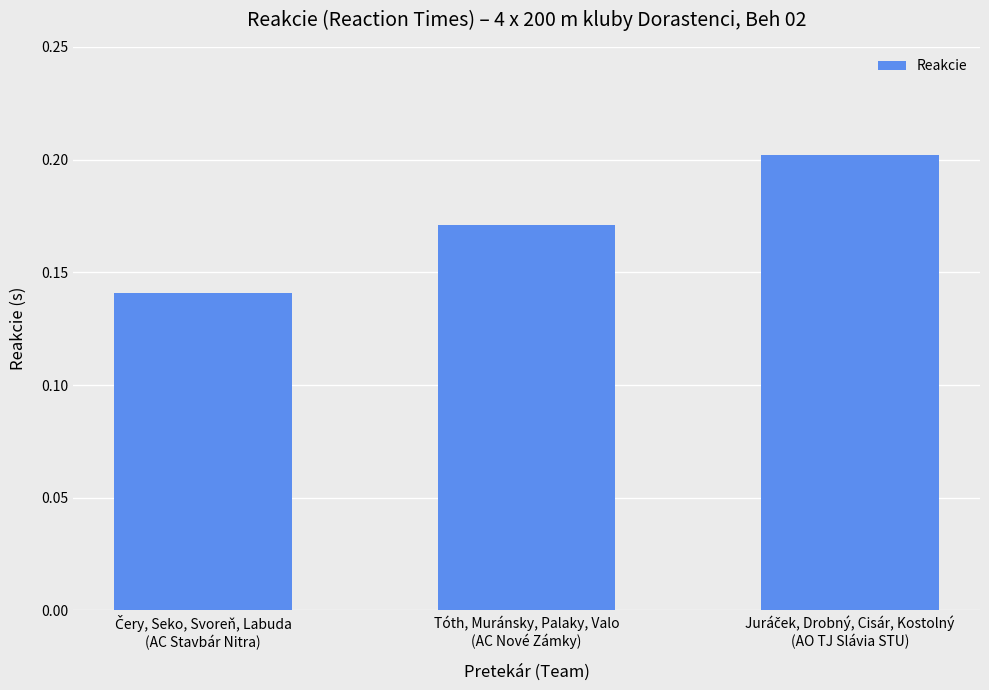

How many values are between 0 and 1?

3